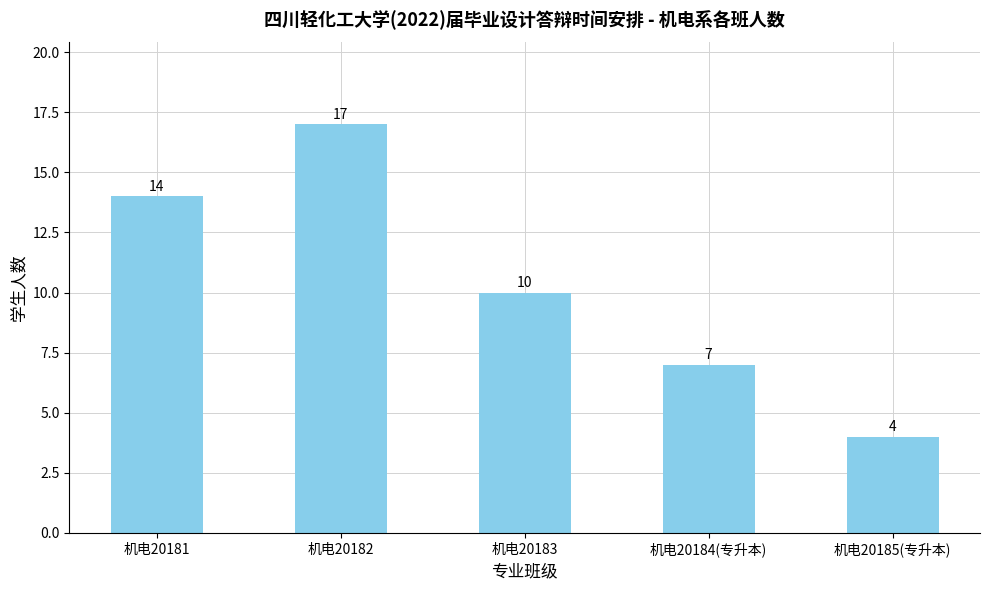

What is the difference between the values at 机电20183 and 机电20185(专升本)?

6